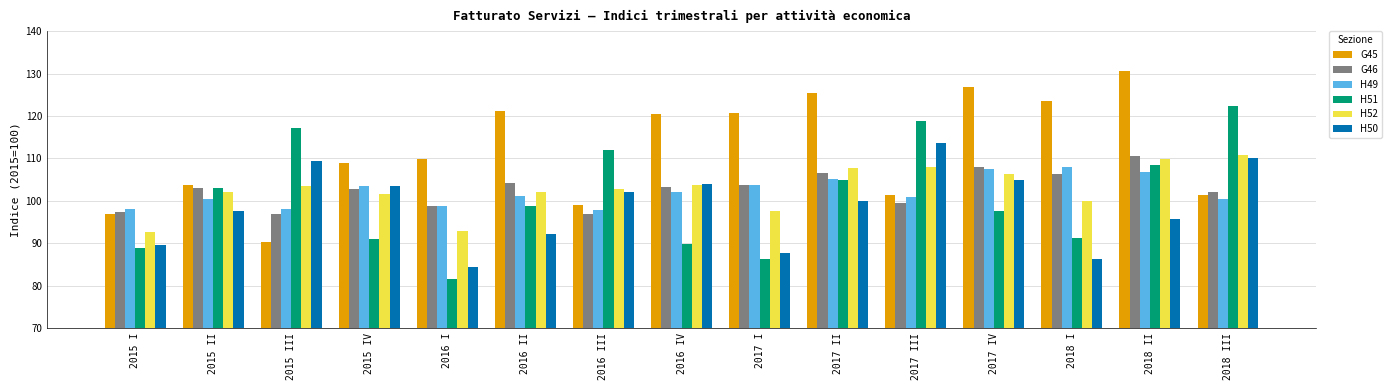

What position from the right is 2017 III?

5